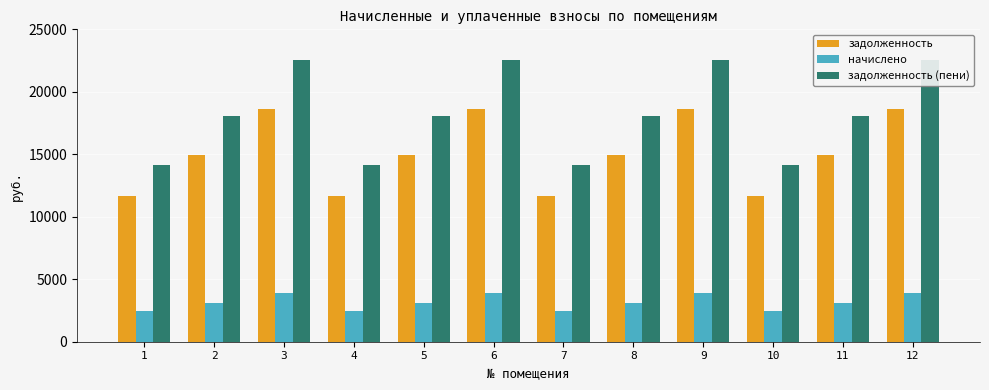

Which series changed the most between 3 and 4?

задолженность (пени)